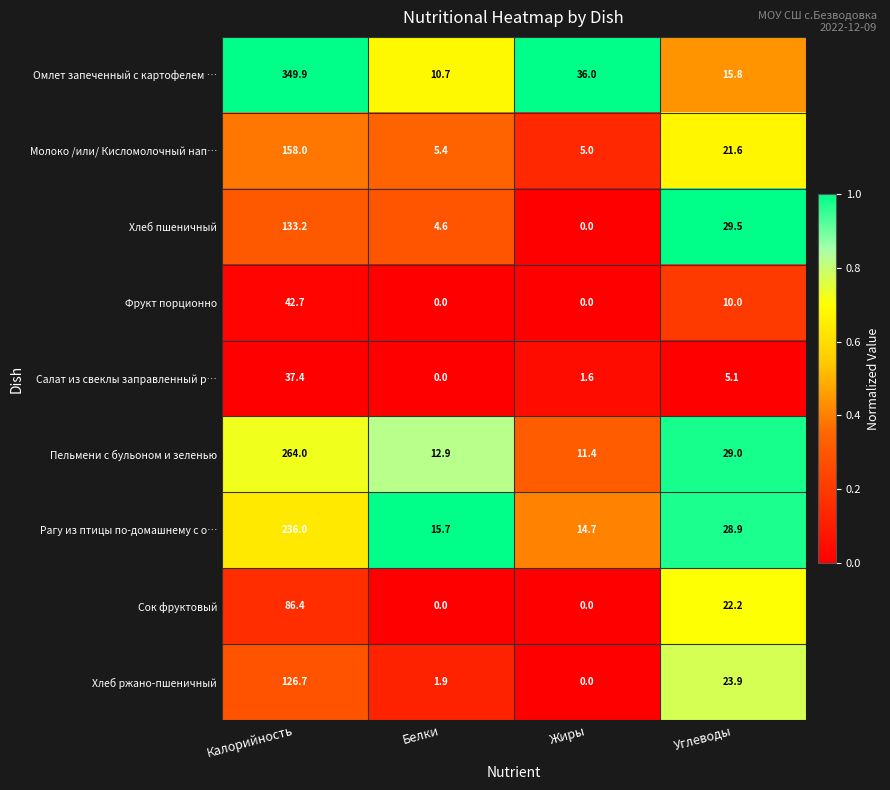

List the series in order of their peak value, highest first.

Омлет запеченный с картофелем …, Пельмени с бульоном и зеленью, Рагу из птицы по-домашнему с о…, Молоко /или/ Кисломолочный нап…, Хлеб пшеничный, Хлеб ржано-пшеничный, Сок фруктовый, Фрукт порционно, Салат из свеклы заправленный р…